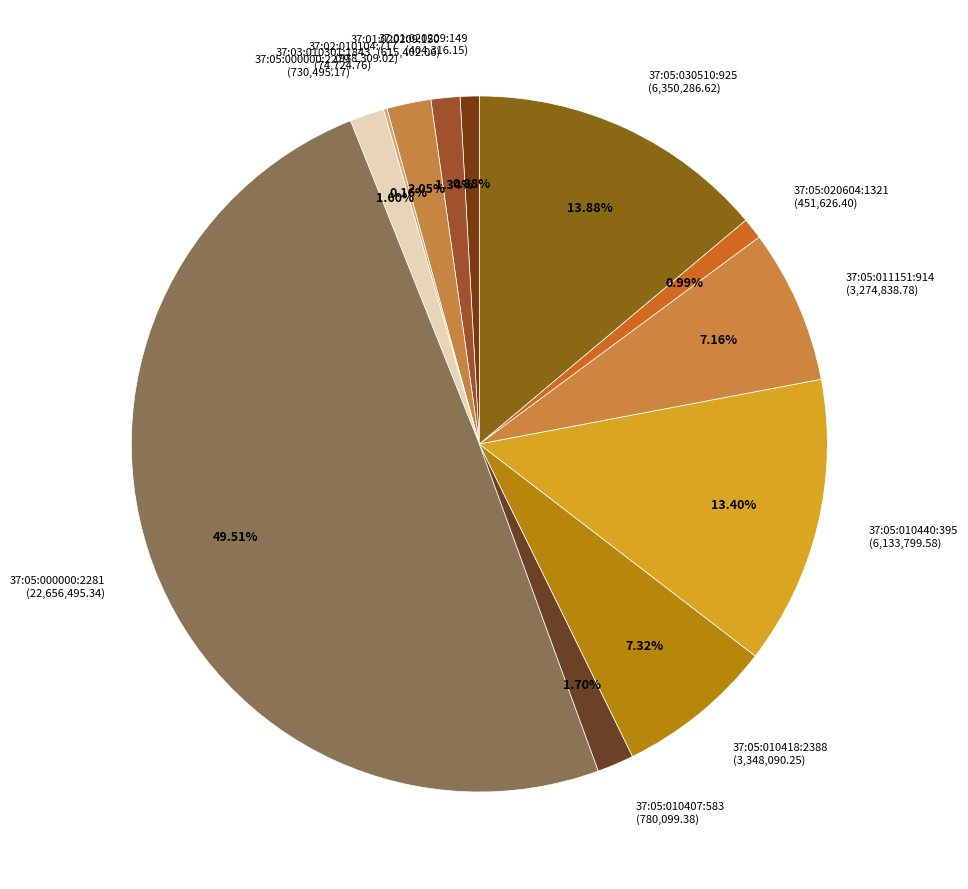

To the nearest percent, what is the difference between the largest and smallest slice percentages?

49%